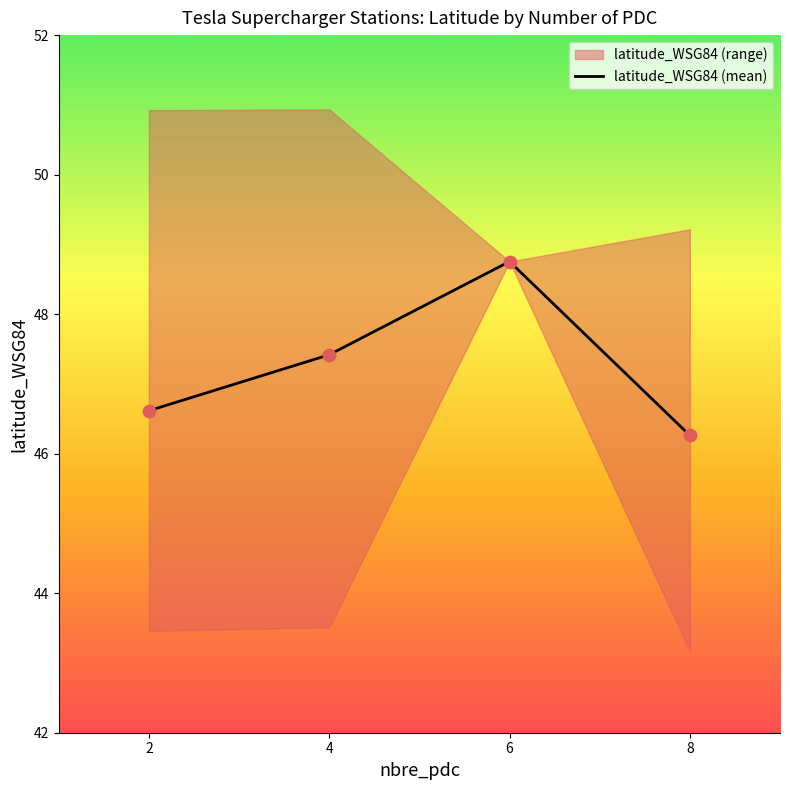

Which has a higher value, 2 or 6?

6